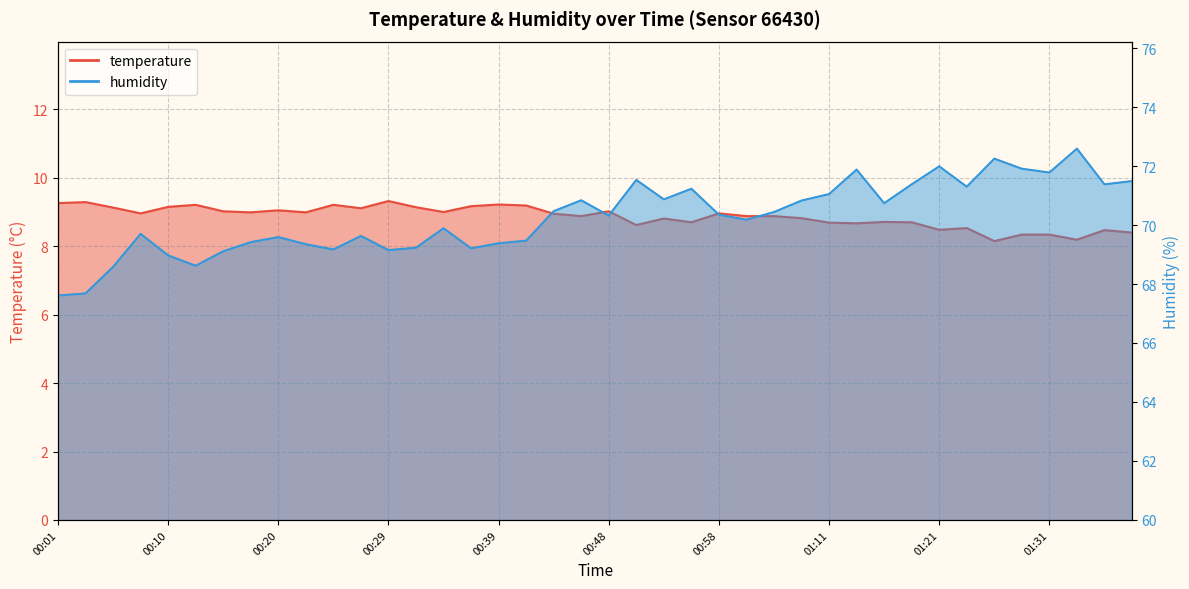

The temperature series shows 5.8 at 00:06. True or false?

False